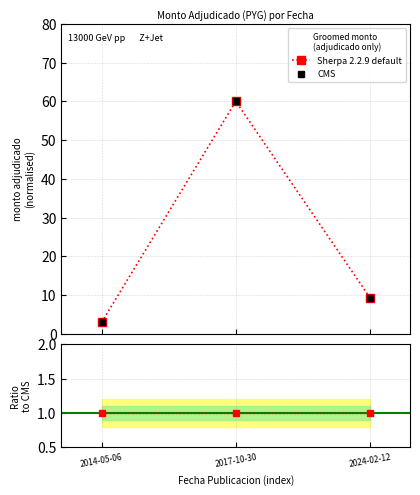

Is this an area chart (filled region under the line)?

No